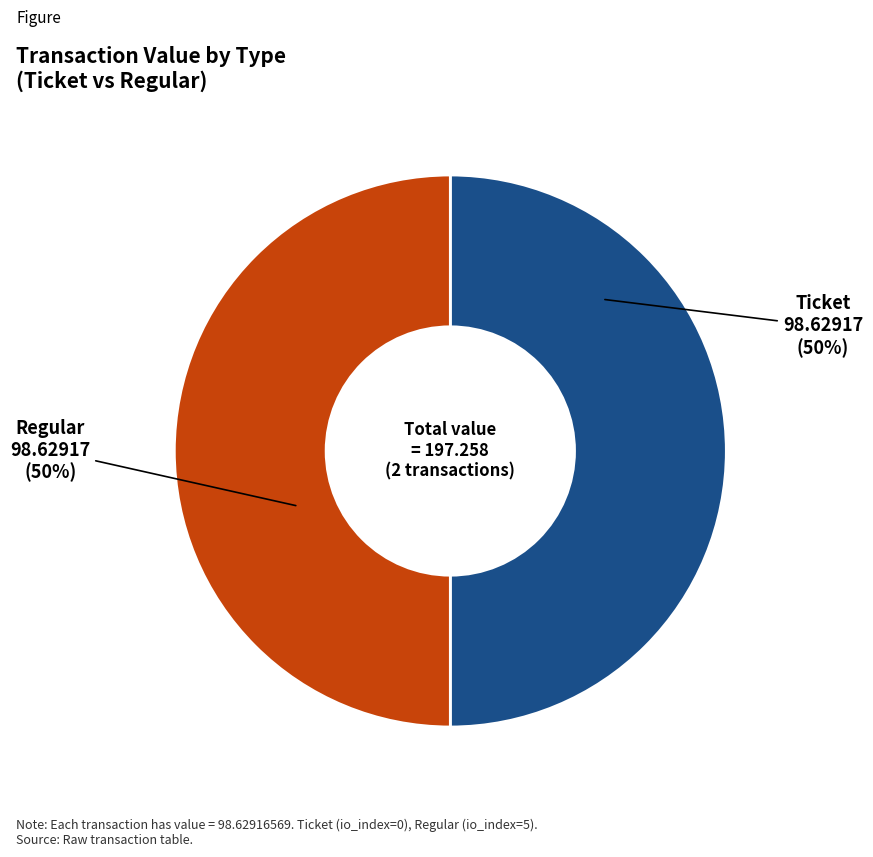

How many slices are in this pie chart?

2